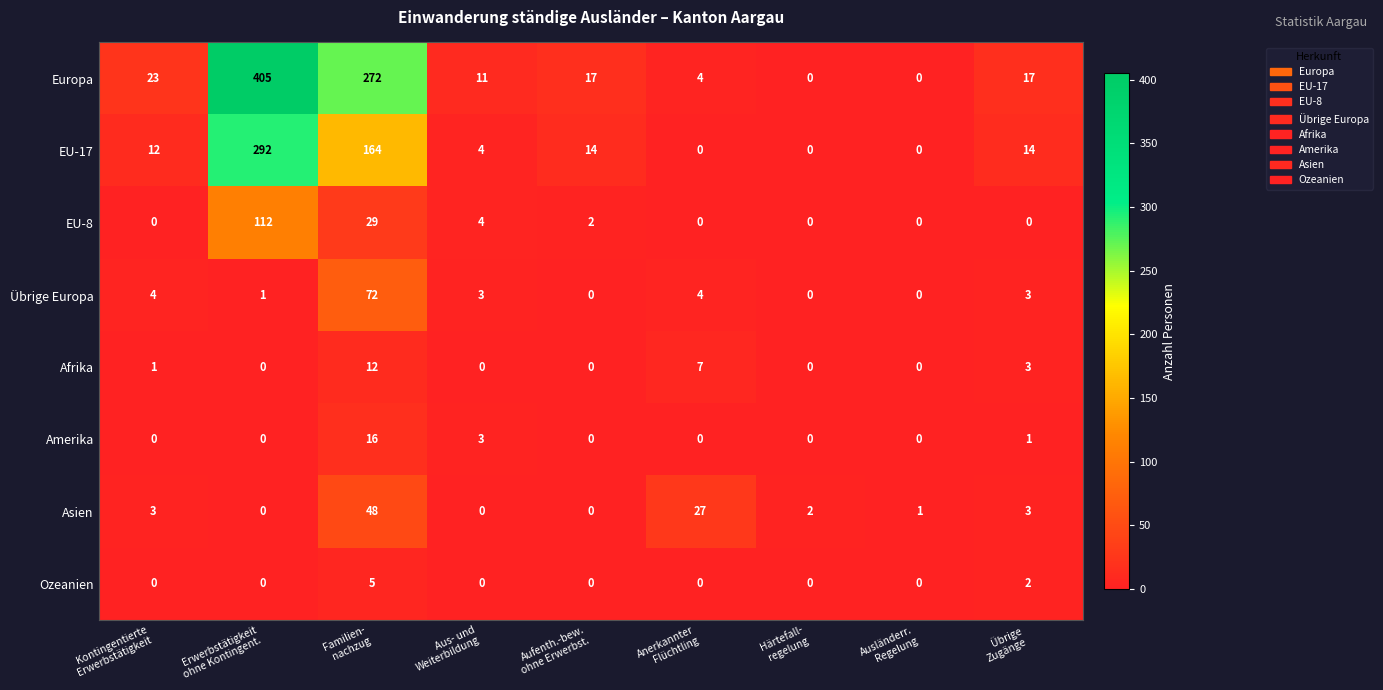

Rank the series by their maximum value, from lowest to highest.

Ozeanien, Afrika, Amerika, Asien, Übrige Europa, EU-8, EU-17, Europa